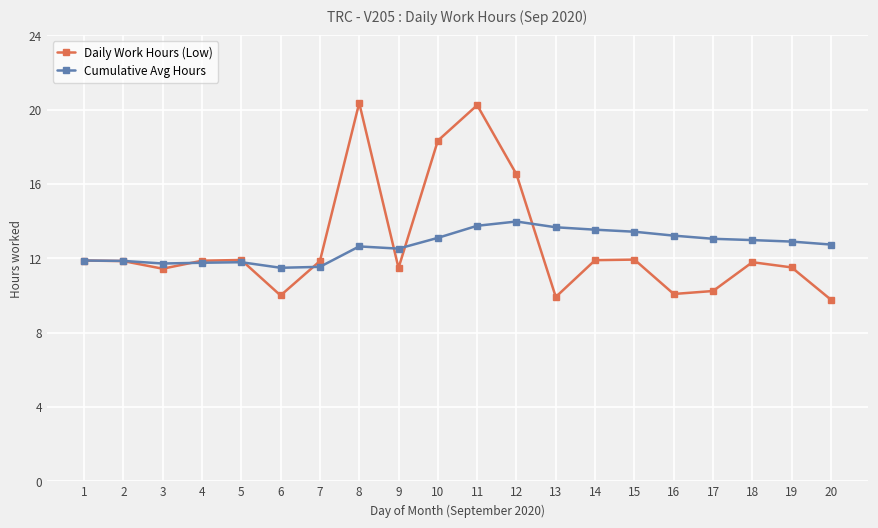

Is it true that Cumulative Avg Hours equals 12.6 at 8?

True